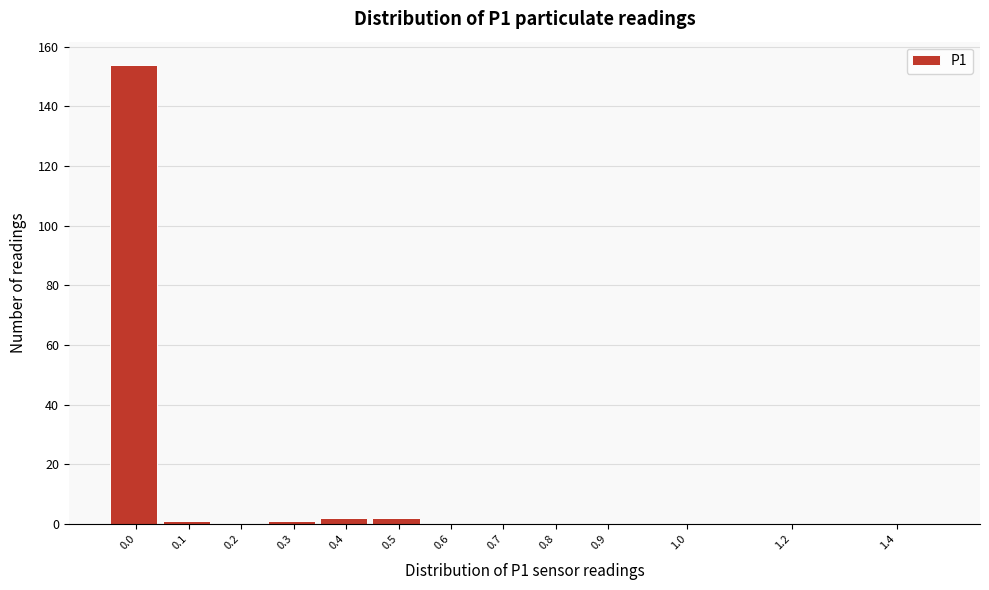

Reading left to right, extract all data points from this chart.

0.0=154	0.1=1	0.2=0	0.3=1	0.4=2	0.5=2	0.6=0	0.7=0	0.8=0	0.9=0	1.0=0	1.2=0	1.4=0